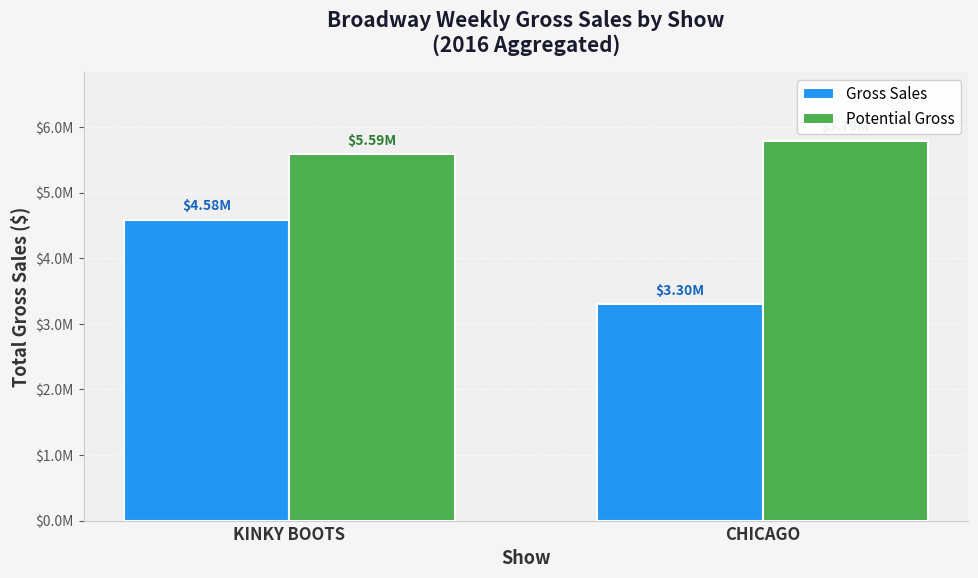

What position from the right is CHICAGO?

1